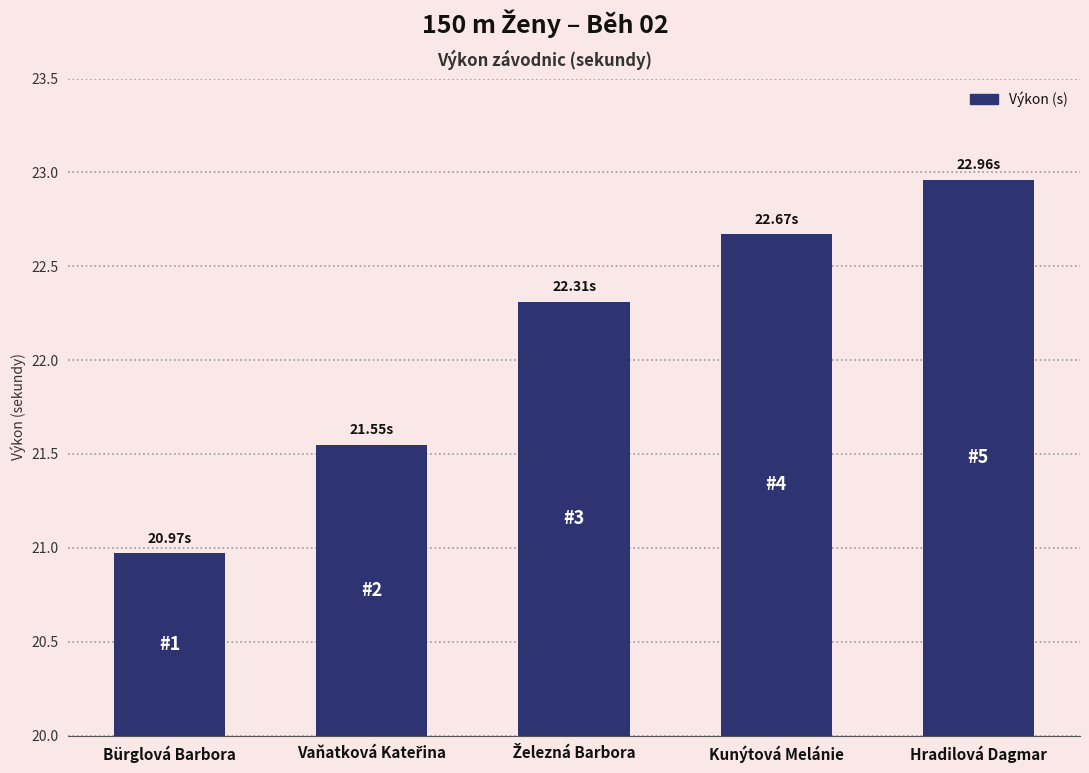

What is the label of the 4th bar from the left?

Kunýtová Melánie